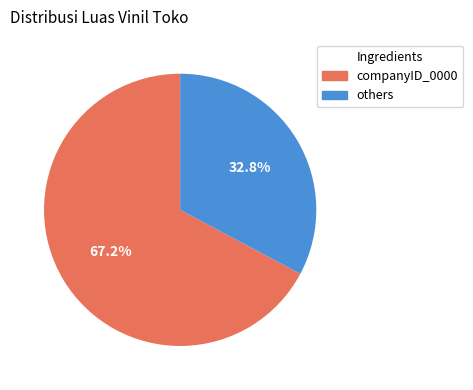

Is there a majority slice in this chart?

Yes